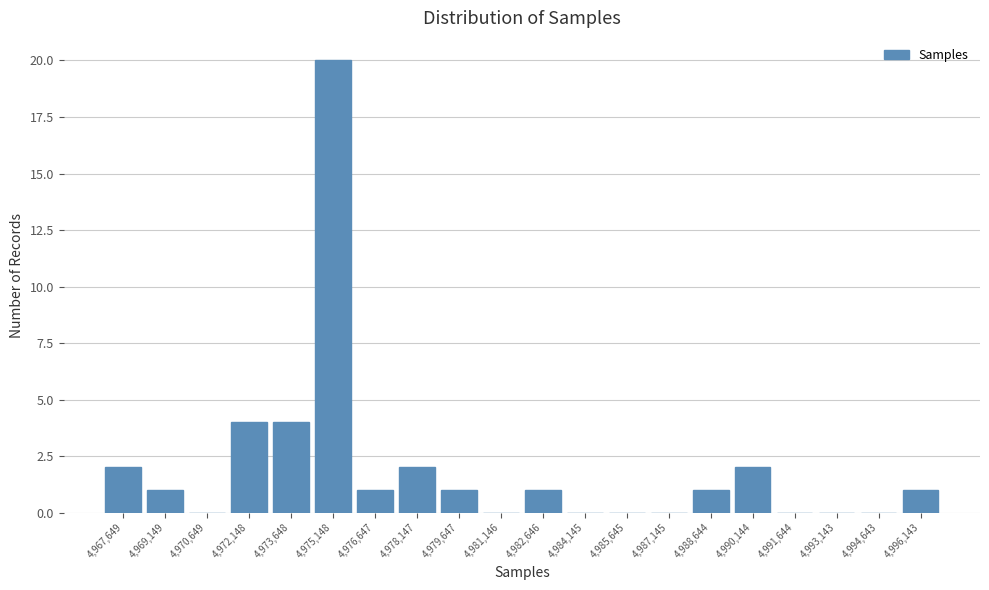

Reading left to right, transcribe this chart: for each bar, give the range it covers on the x-axis and its height. Neither the bar edges nor the heights are printed on the chart, so give them approximately, as read against the axes.

4967000 to 4968400: 2
4968400 to 4969800: 1
4969800 to 4971400: 0
4971400 to 4972800: 4
4972800 to 4974400: 4
4974400 to 4975800: 20
4975800 to 4977400: 1
4977400 to 4978800: 2
4978800 to 4980400: 1
4980400 to 4981800: 0
4981800 to 4983400: 1
4983400 to 4984800: 0
4984800 to 4986400: 0
4986400 to 4987800: 0
4987800 to 4989400: 1
4989400 to 4990800: 2
4990800 to 4992400: 0
4992400 to 4993800: 0
4993800 to 4995400: 0
4995400 to 4996800: 1